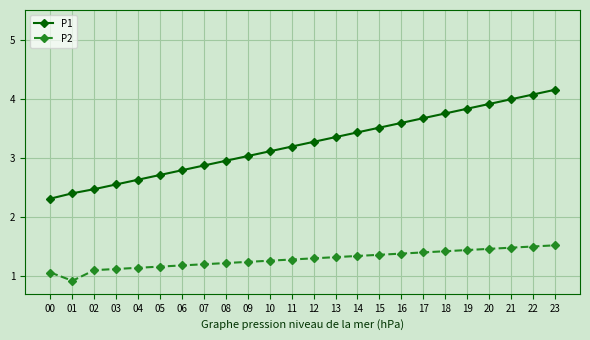

List the series in order of their peak value, lowest first.

P2, P1